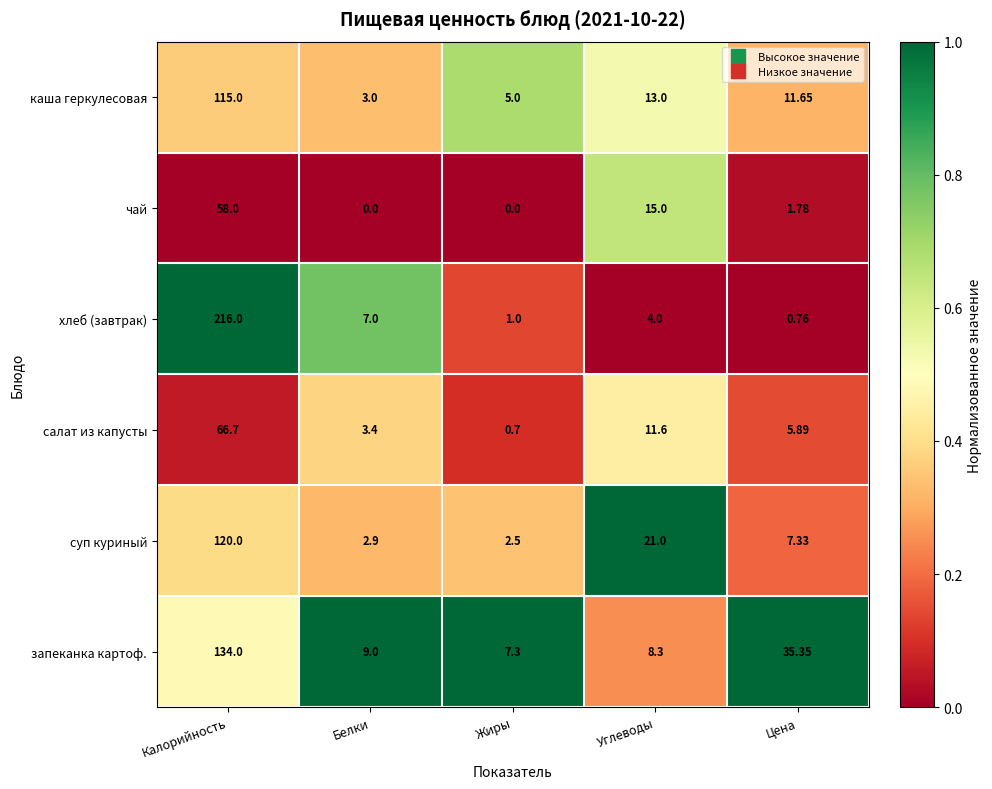

Count the number of data series in this chart.

6